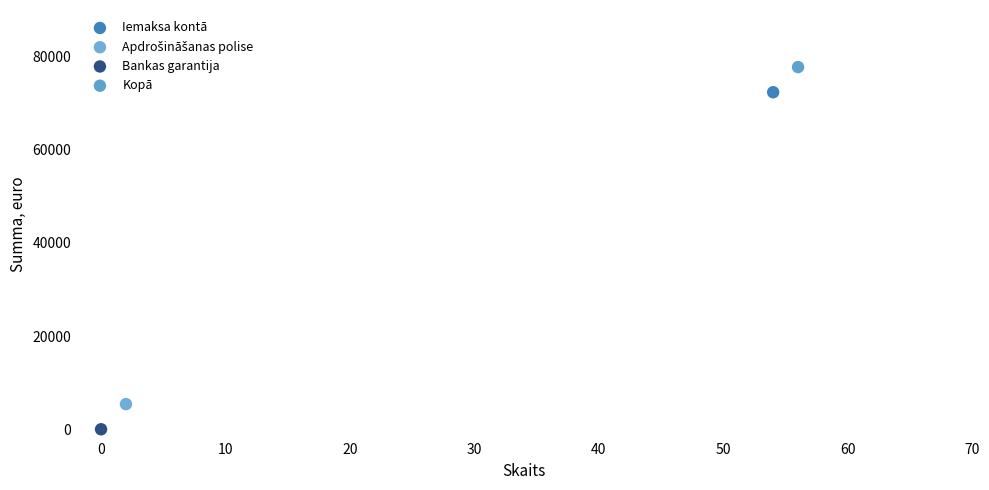

Which series reaches the maximum Y coordinate?

Kopā